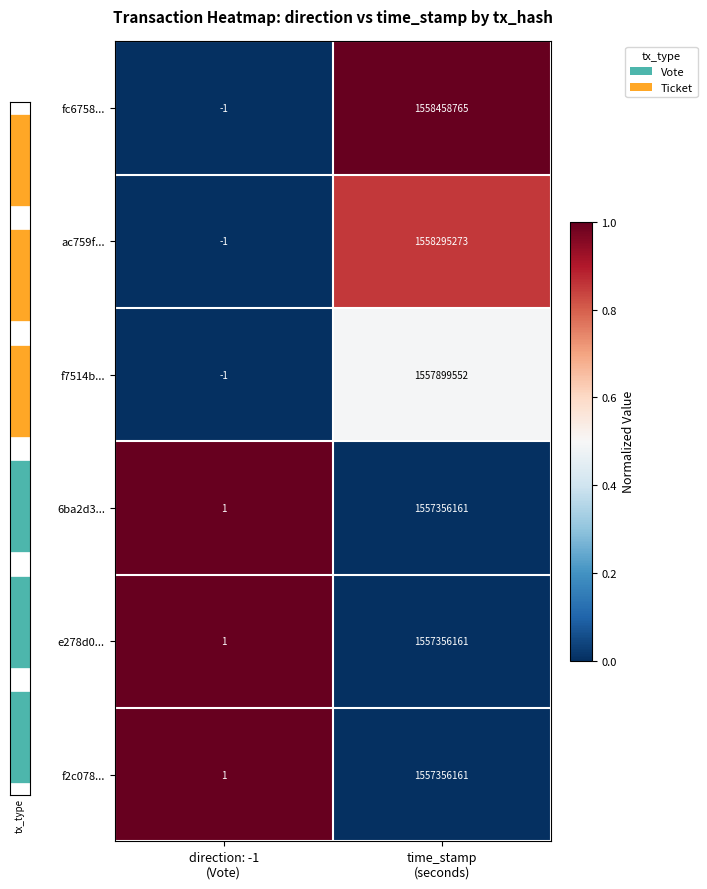

Reading right to left, extract all data points from this chart.

fc6758...: time_stamp
(seconds)=1558458765.0	direction: -1
(Vote)=-1.0
ac759f...: time_stamp
(seconds)=1558295273.0	direction: -1
(Vote)=-1.0
f7514b...: time_stamp
(seconds)=1557899552.0	direction: -1
(Vote)=-1.0
6ba2d3...: time_stamp
(seconds)=1557356161.0	direction: -1
(Vote)=1.0
e278d0...: time_stamp
(seconds)=1557356161.0	direction: -1
(Vote)=1.0
f2c078...: time_stamp
(seconds)=1557356161.0	direction: -1
(Vote)=1.0